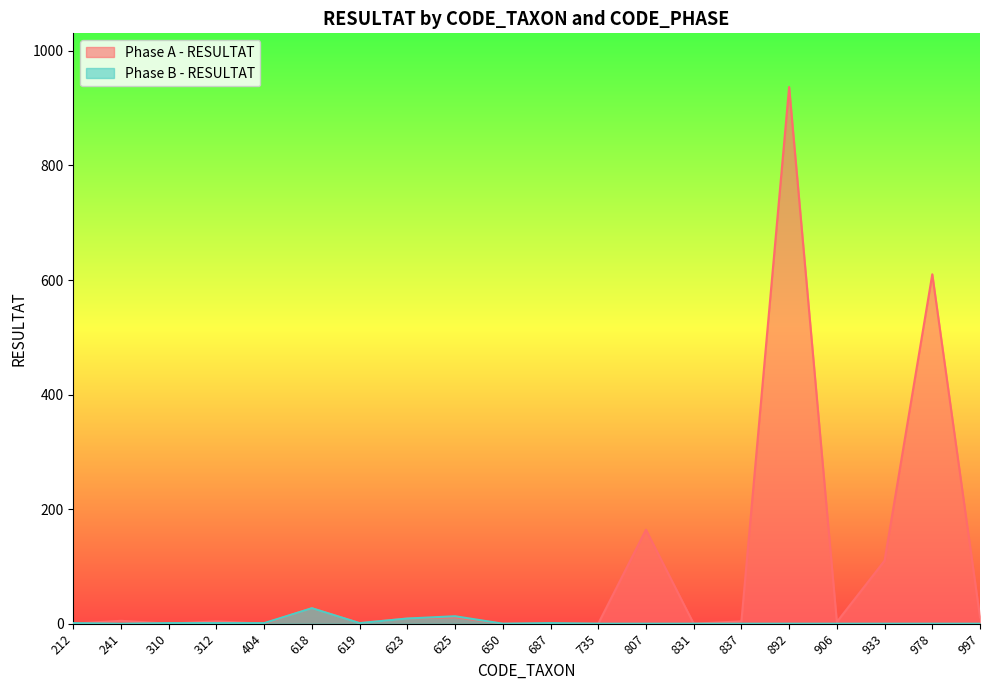

Does the chart have visible grid lines?

No